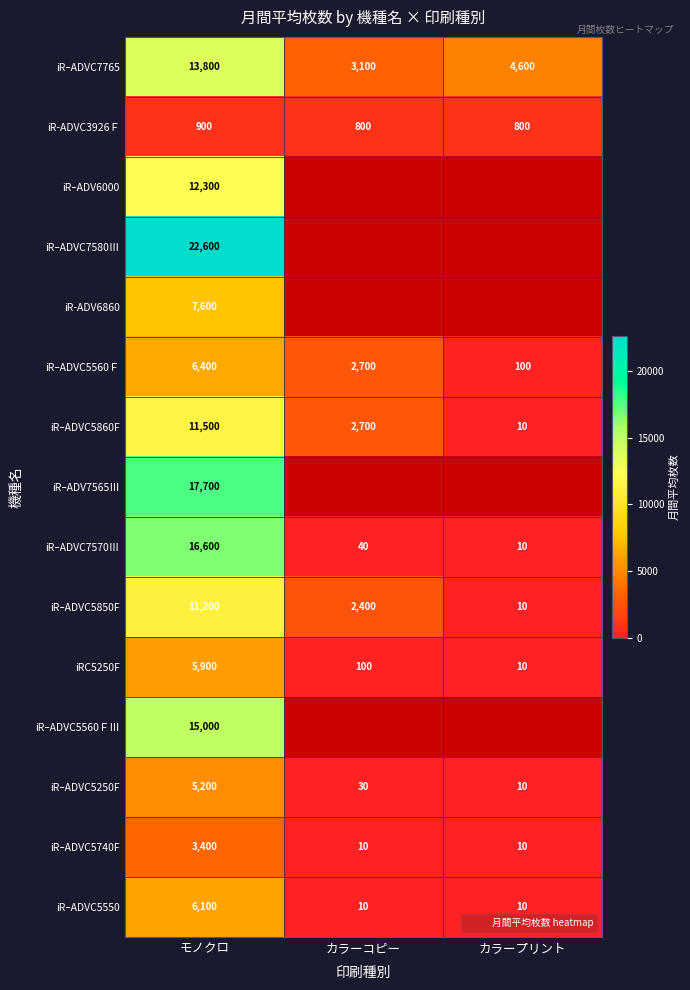

What value does the iRｰADVC5560Ｆ series have at カラープリント?

100.0